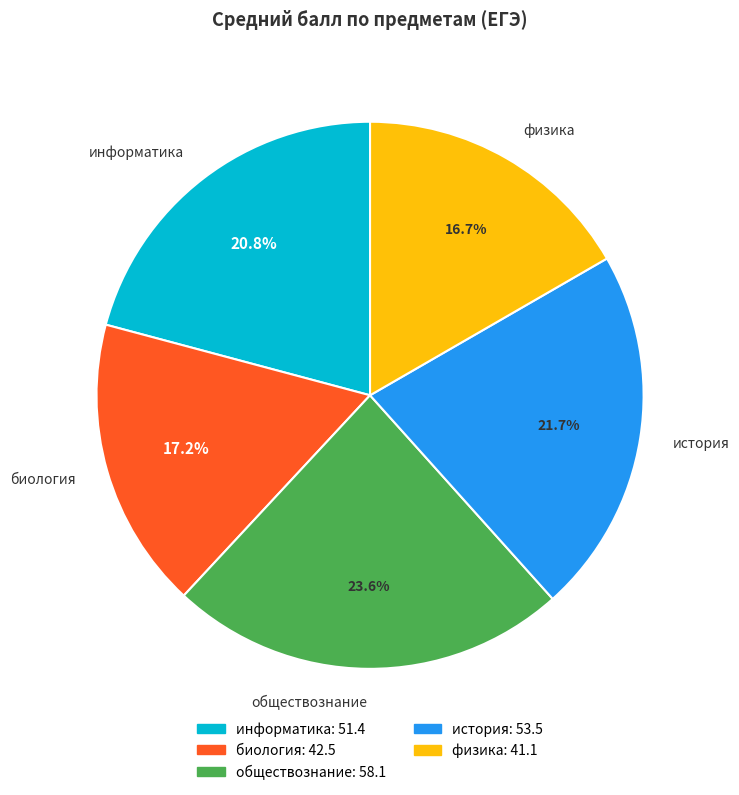

To the nearest percent, what is the average slice percentage?

20%